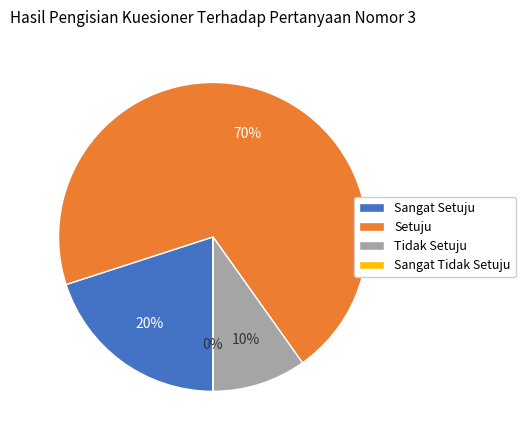

Is it true that 35 is 2% of the pie?

True